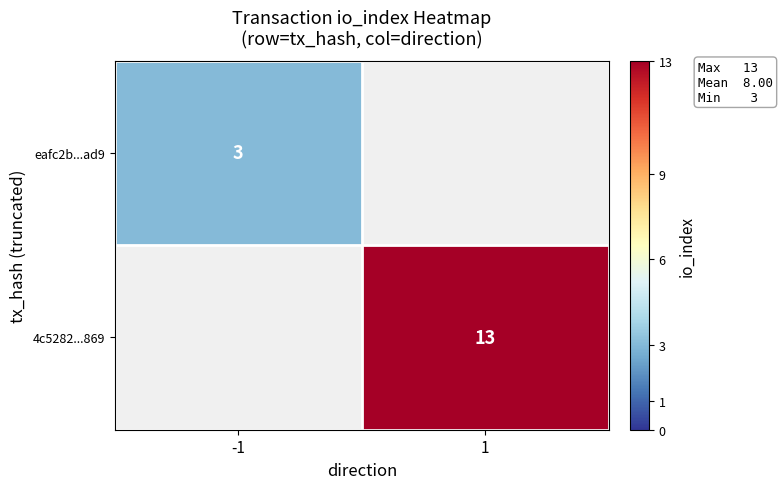

True or false: eafc2b...ad9 has a value of 1.1 at -1.

False